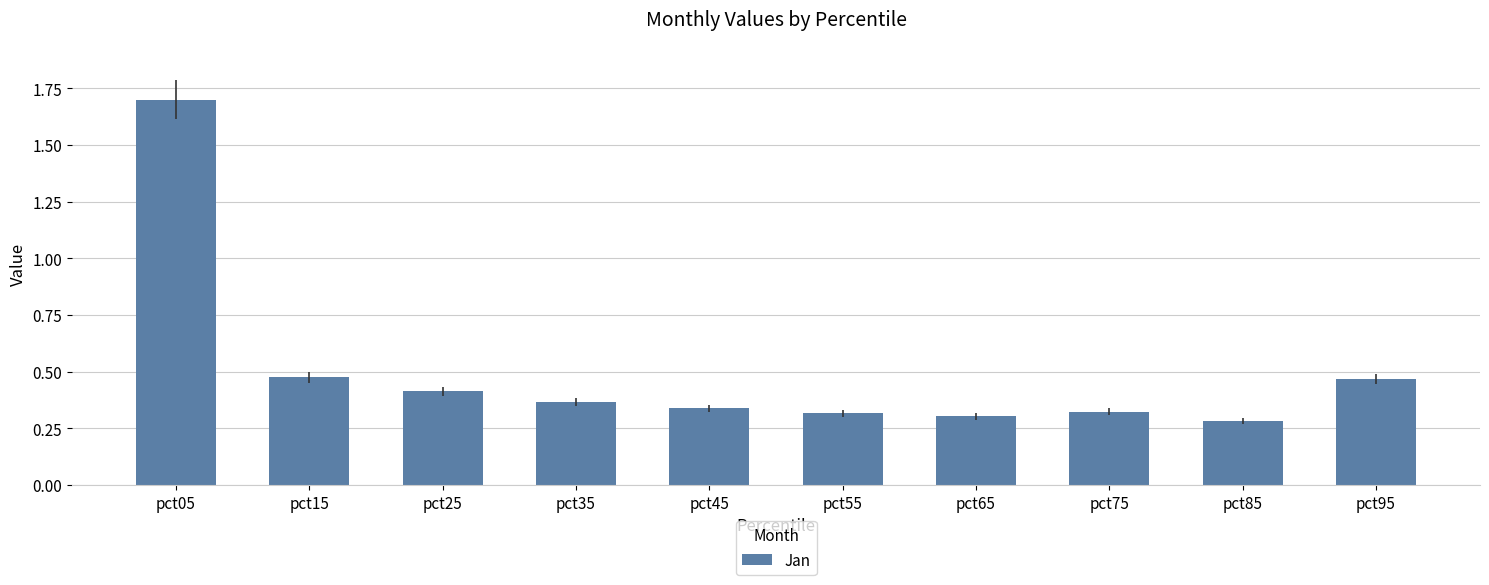

How many series are shown in this chart?

1